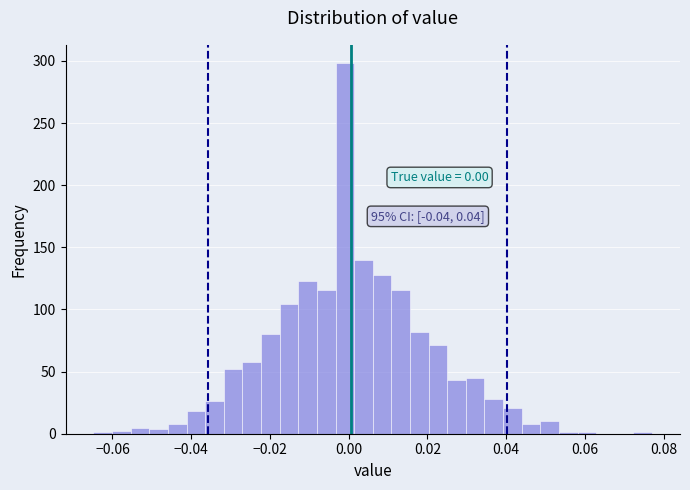

Around what value on the x-axis is the tallest bar? Give the approximate position of its centre, as read against the axis.

0.000